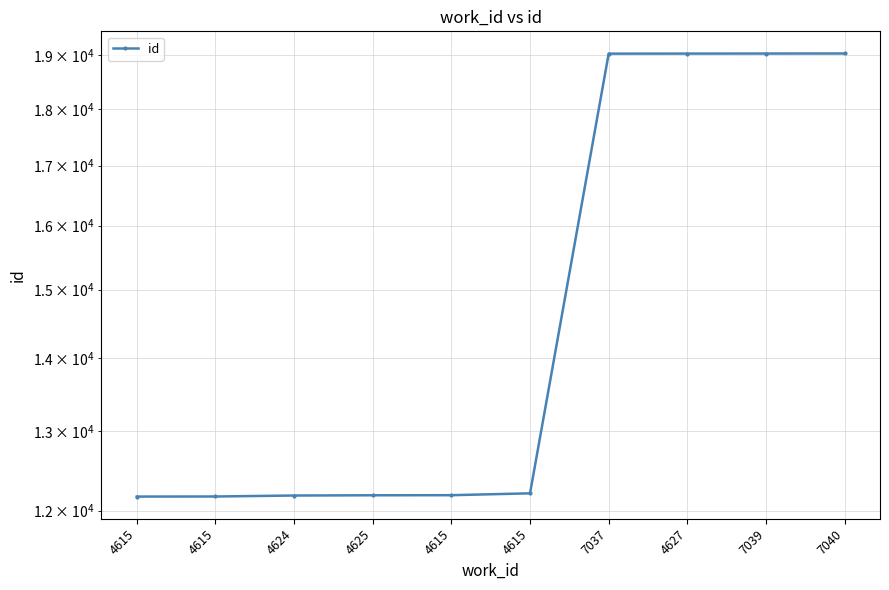

Which has a higher value, 4615 or 4624?

4615